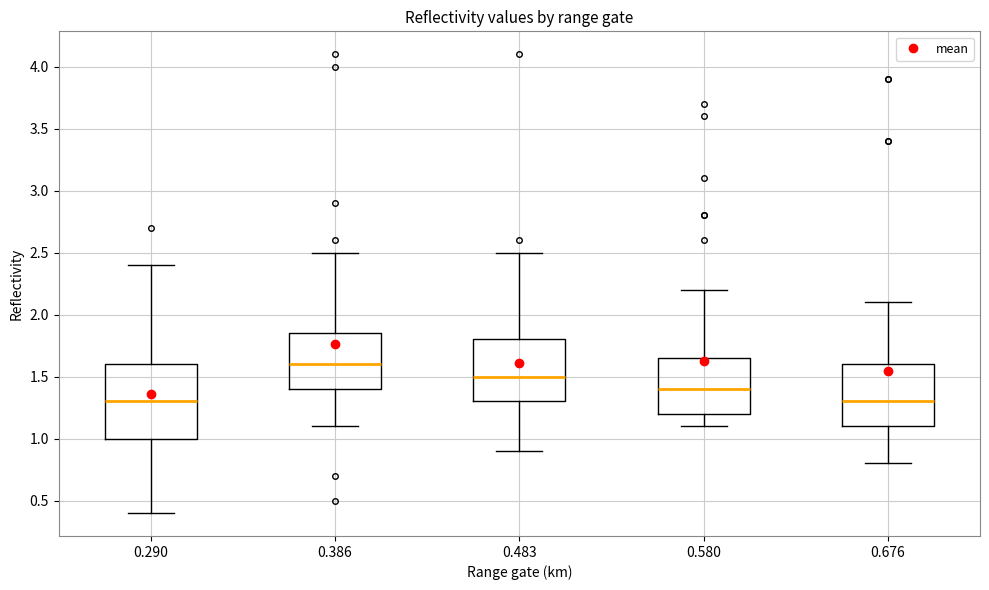

Which box is the tallest, from its lower edge to its upper edge?

0.290